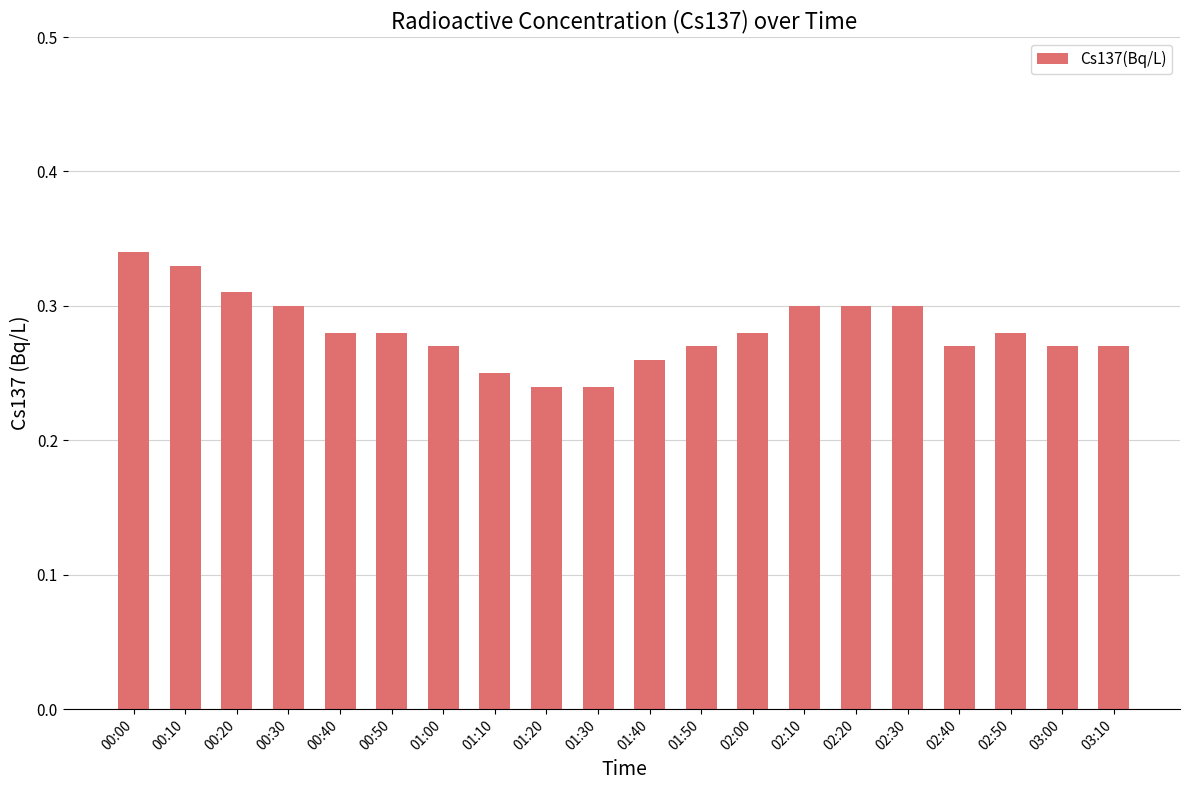

True or false: the data shows 0.4 at 03:00.

False